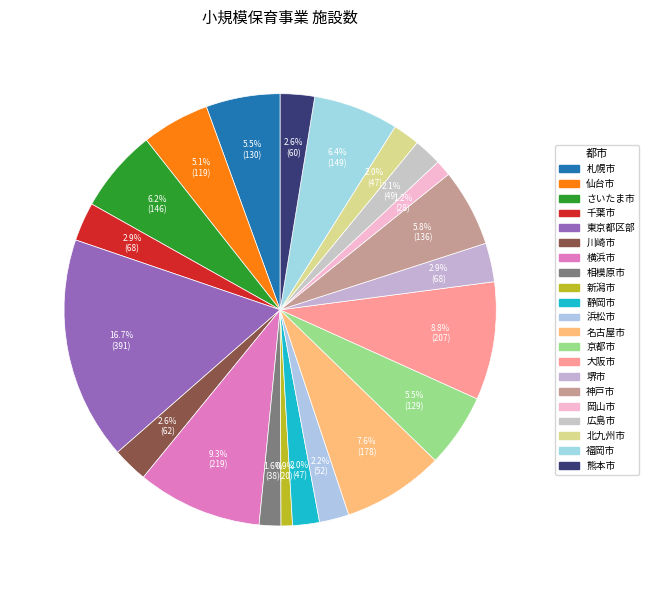

Combined, what portion of the pie is 東京都区部 and 北九州市?

18.7%